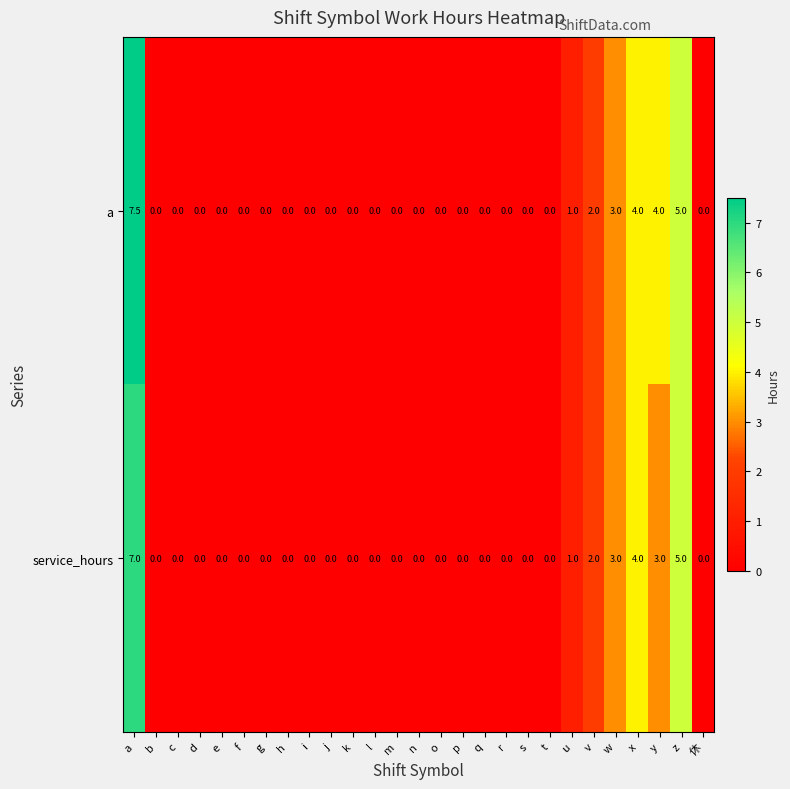

The a series shows 0.0 at r. True or false?

True